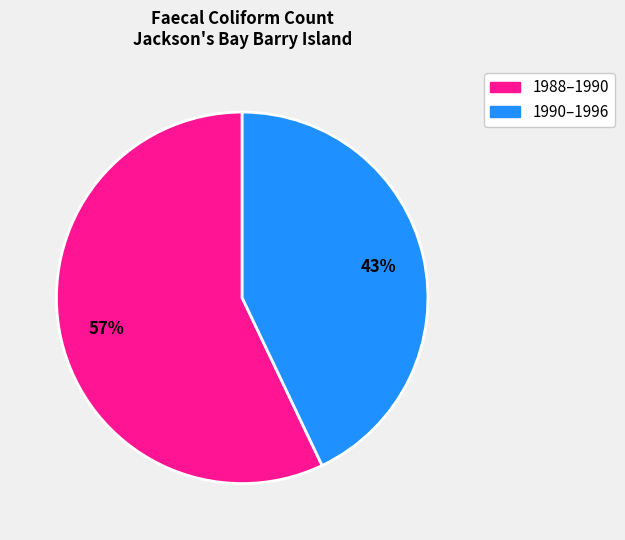

To the nearest percent, what is the difference between the largest and smallest slice percentages?

14%